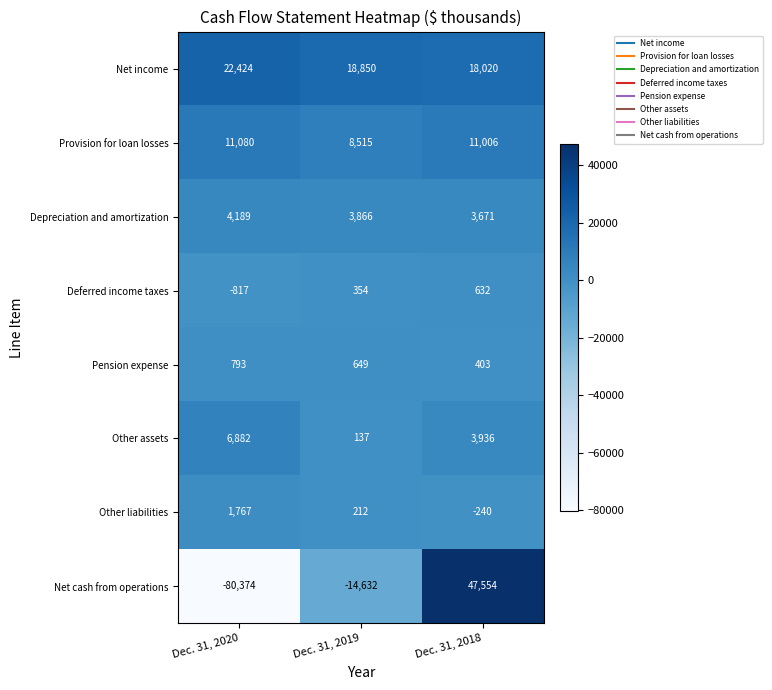

Reading left to right, what are all the values shown in this chart?

Net income: Dec. 31, 2020=22424	Dec. 31, 2019=18850	Dec. 31, 2018=18020
Provision for loan losses: Dec. 31, 2020=11080	Dec. 31, 2019=8515	Dec. 31, 2018=11006
Depreciation and amortization: Dec. 31, 2020=4189	Dec. 31, 2019=3866	Dec. 31, 2018=3671
Deferred income taxes: Dec. 31, 2020=-817	Dec. 31, 2019=354	Dec. 31, 2018=632
Pension expense: Dec. 31, 2020=793	Dec. 31, 2019=649	Dec. 31, 2018=403
Other assets: Dec. 31, 2020=6882	Dec. 31, 2019=137	Dec. 31, 2018=3936
Other liabilities: Dec. 31, 2020=1767	Dec. 31, 2019=212	Dec. 31, 2018=-240
Net cash from operations: Dec. 31, 2020=-80374	Dec. 31, 2019=-14632	Dec. 31, 2018=47554